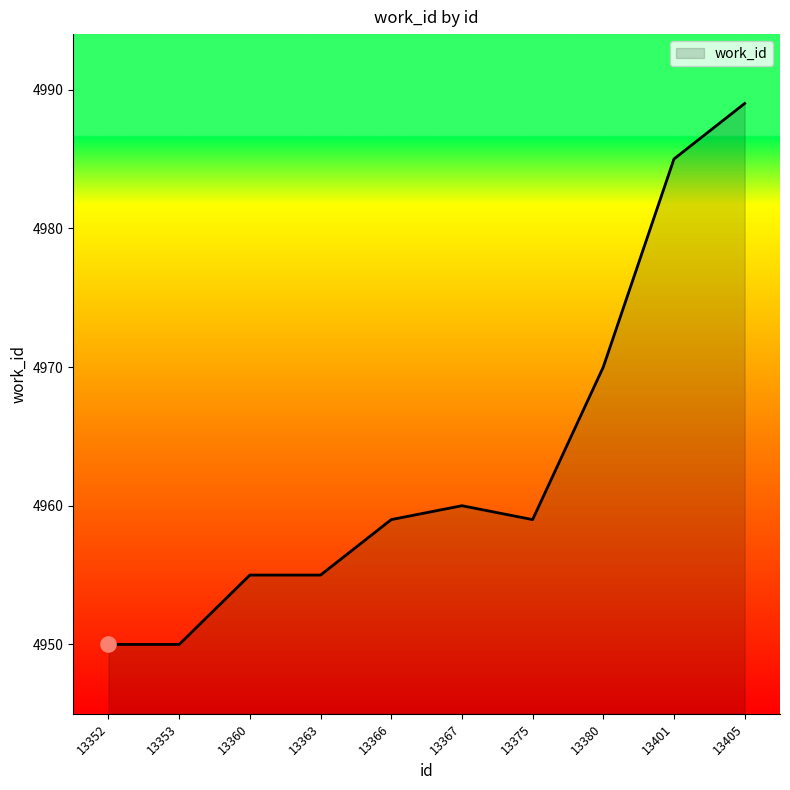

Between 13352 and 13366, which is larger?

13366